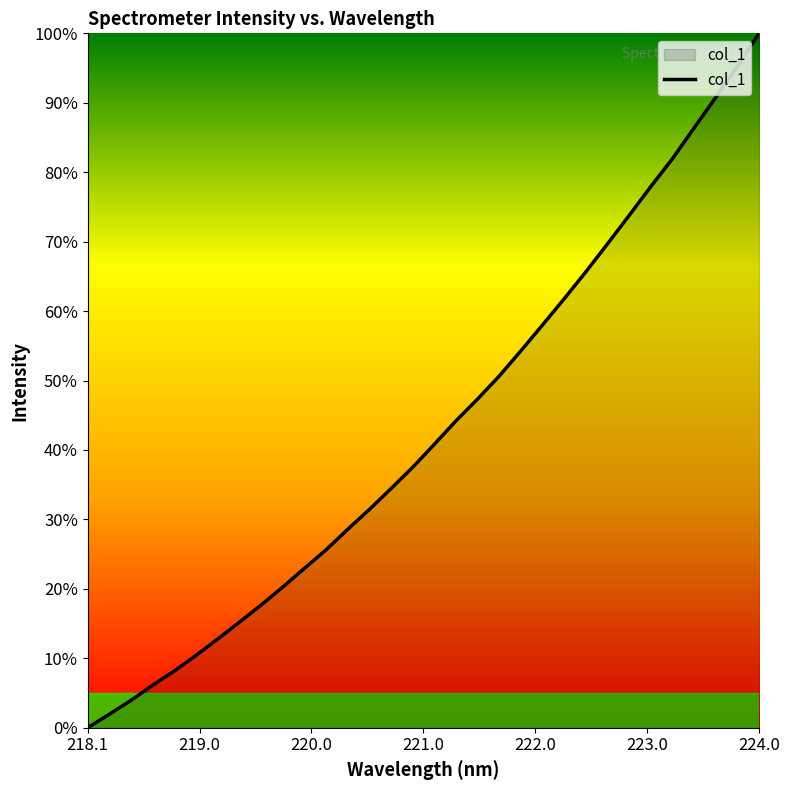

What is the difference between the maximum and minimum values?

100.0